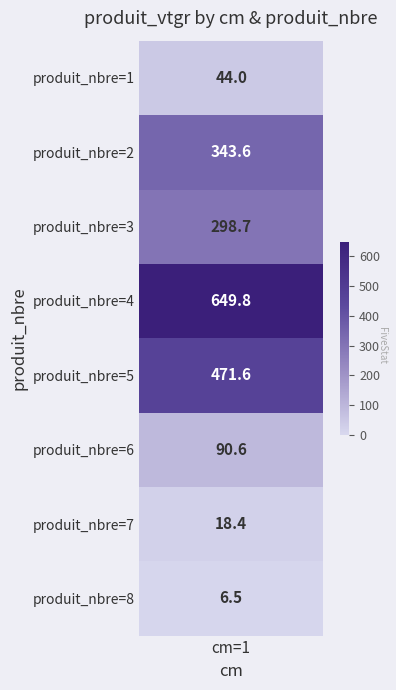

List the labels in order of value, largest first.

4, 5, 2, 3, 6, 1, 7, 8